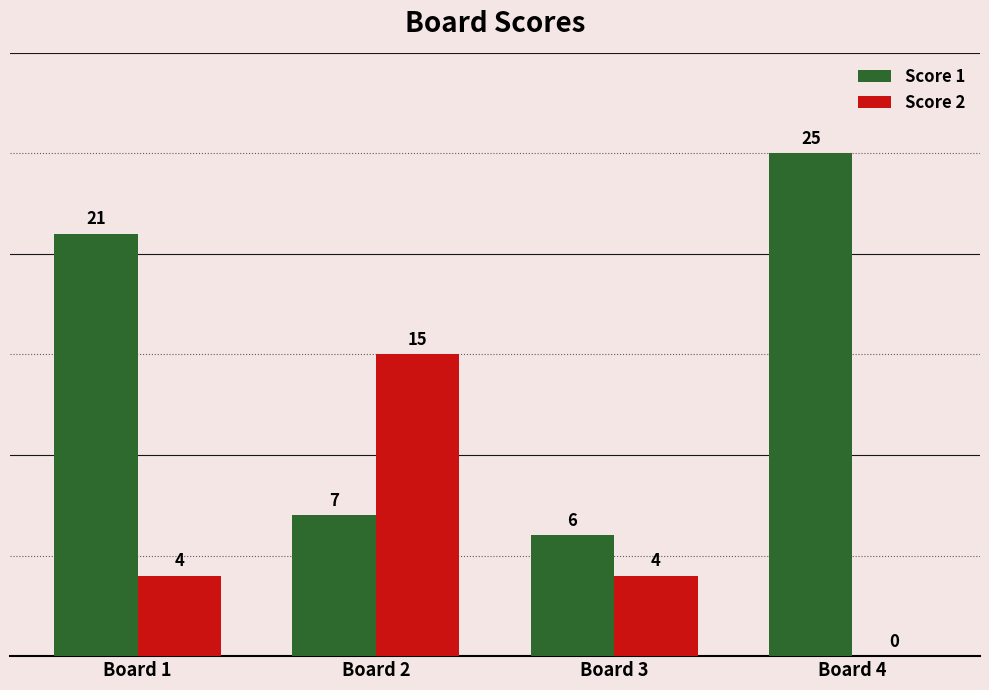

Count the number of data series in this chart.

2